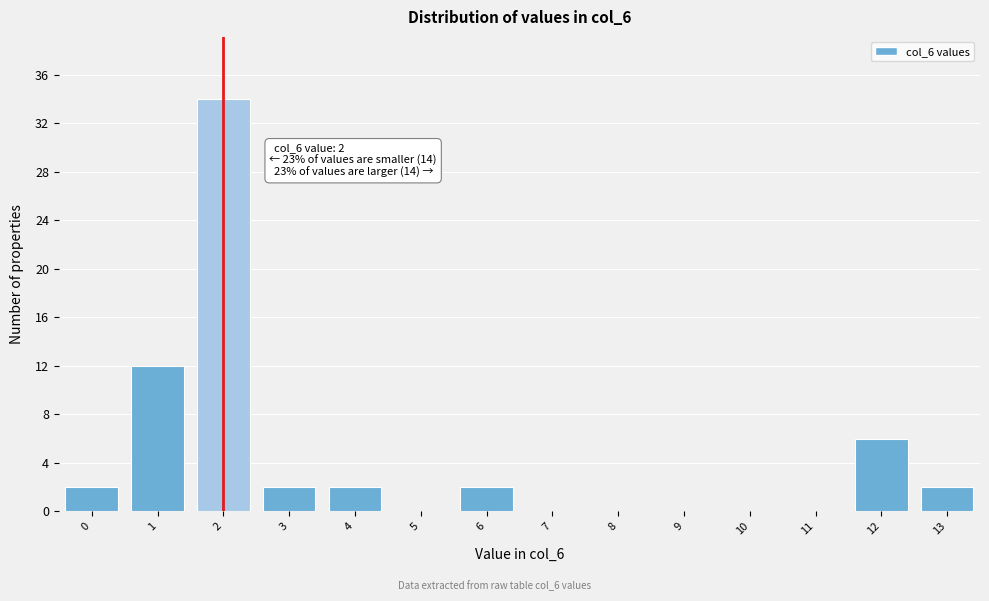

Reading left to right, list all the values displayed in this chart.

0=2	1=12	2=34	3=2	4=2	5=0	6=2	7=0	8=0	9=0	10=0	11=0	12=6	13=2